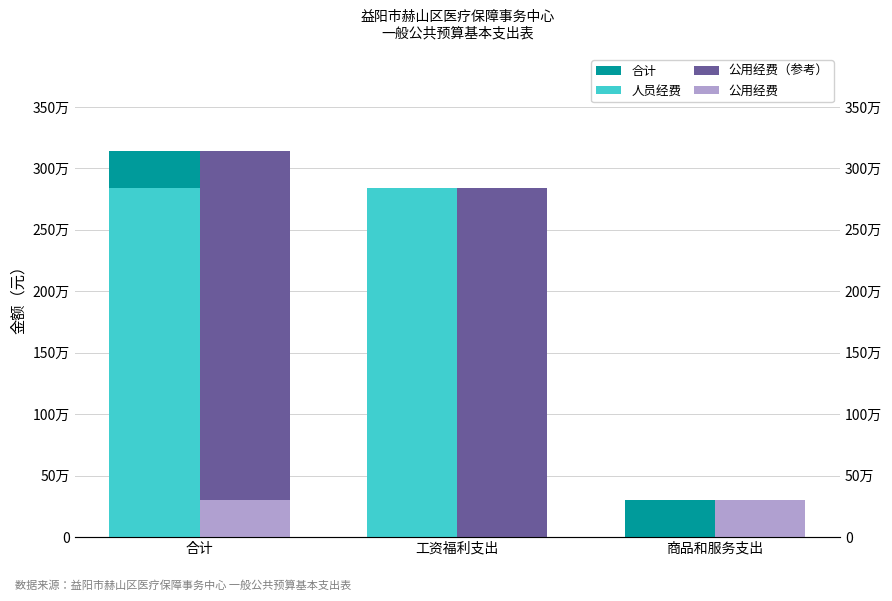

How many values in the 公用经费（参考） series exceed 2839485?

1